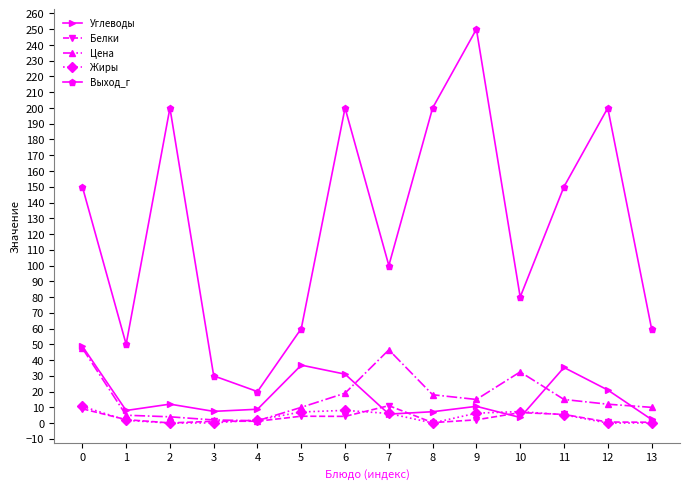

What is the value of the Углеводы point at the 5th from the left?

8.8